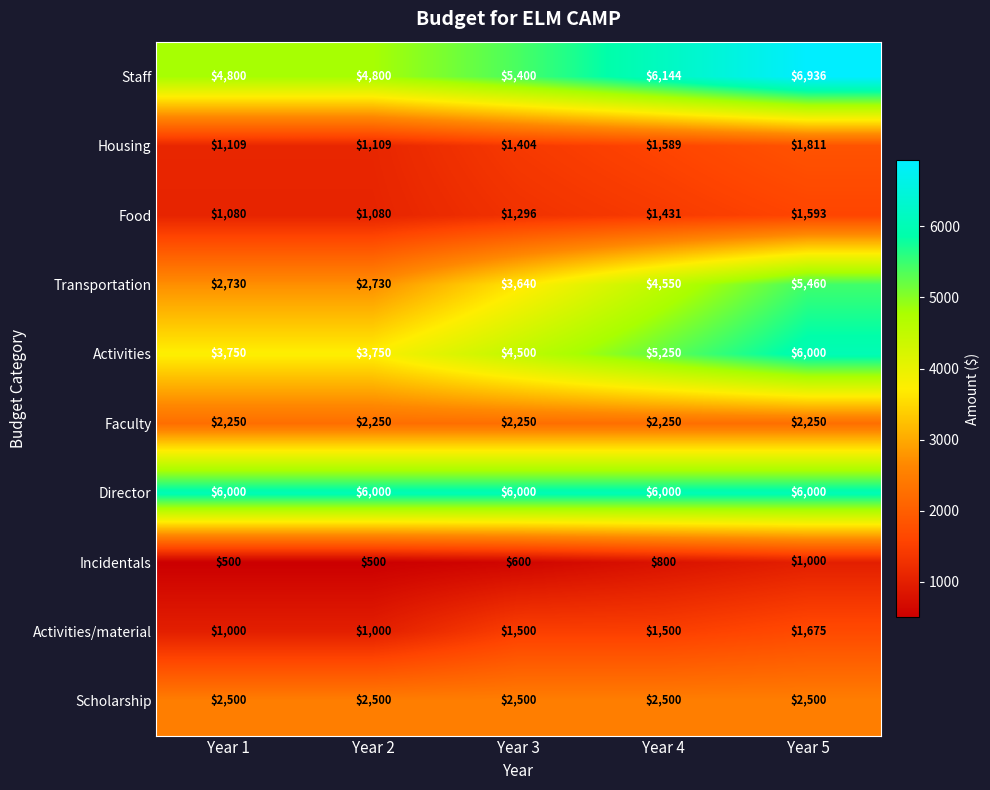

What is the highest value of the Scholarship series?

2500